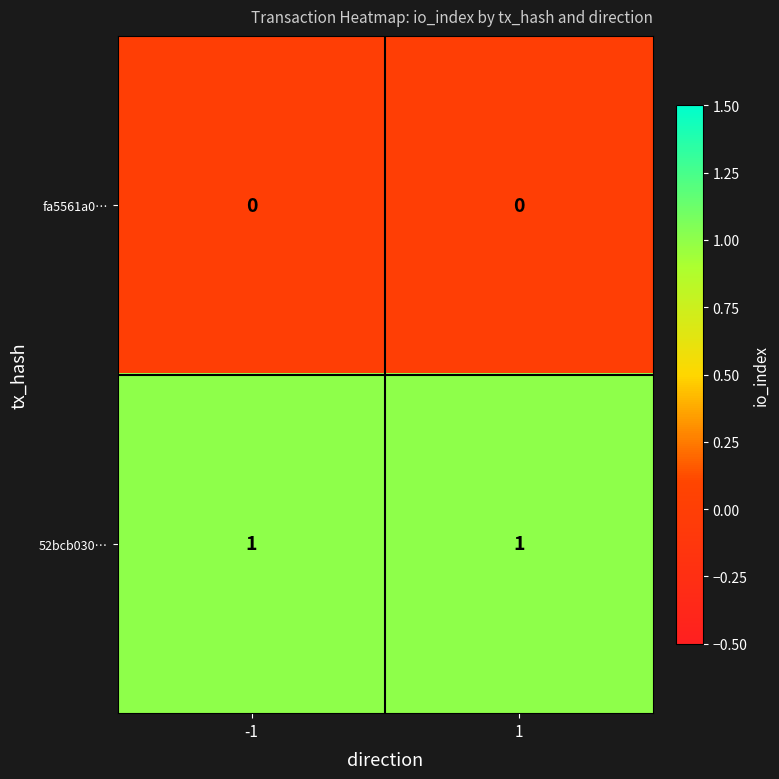

The value of fa5561a0… at 1 is 0. True or false?

True